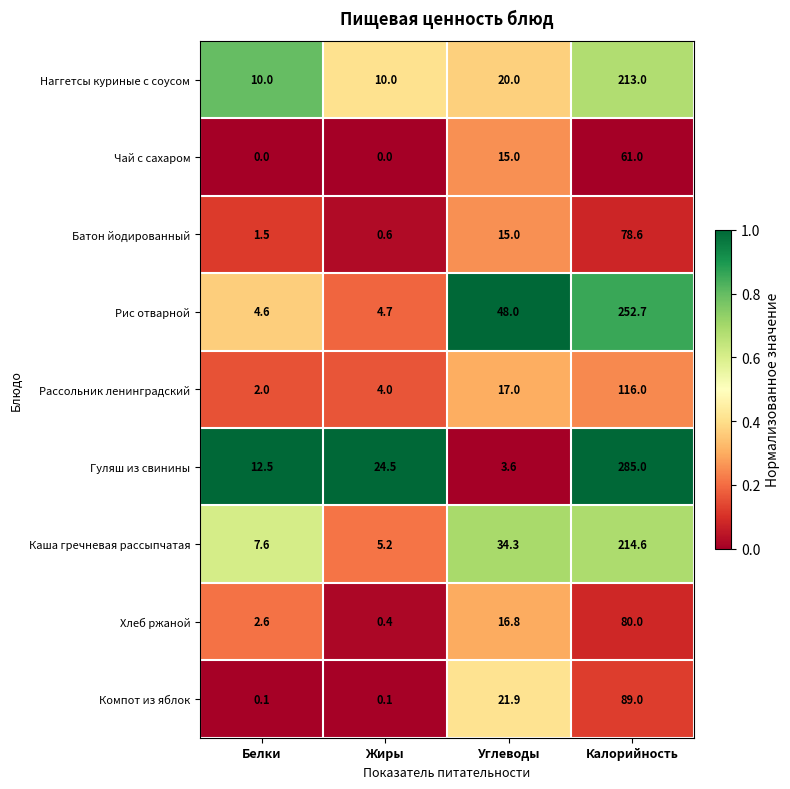

What is the sum of the Гуляш из свинины values at Белки and Калорийность?

297.5